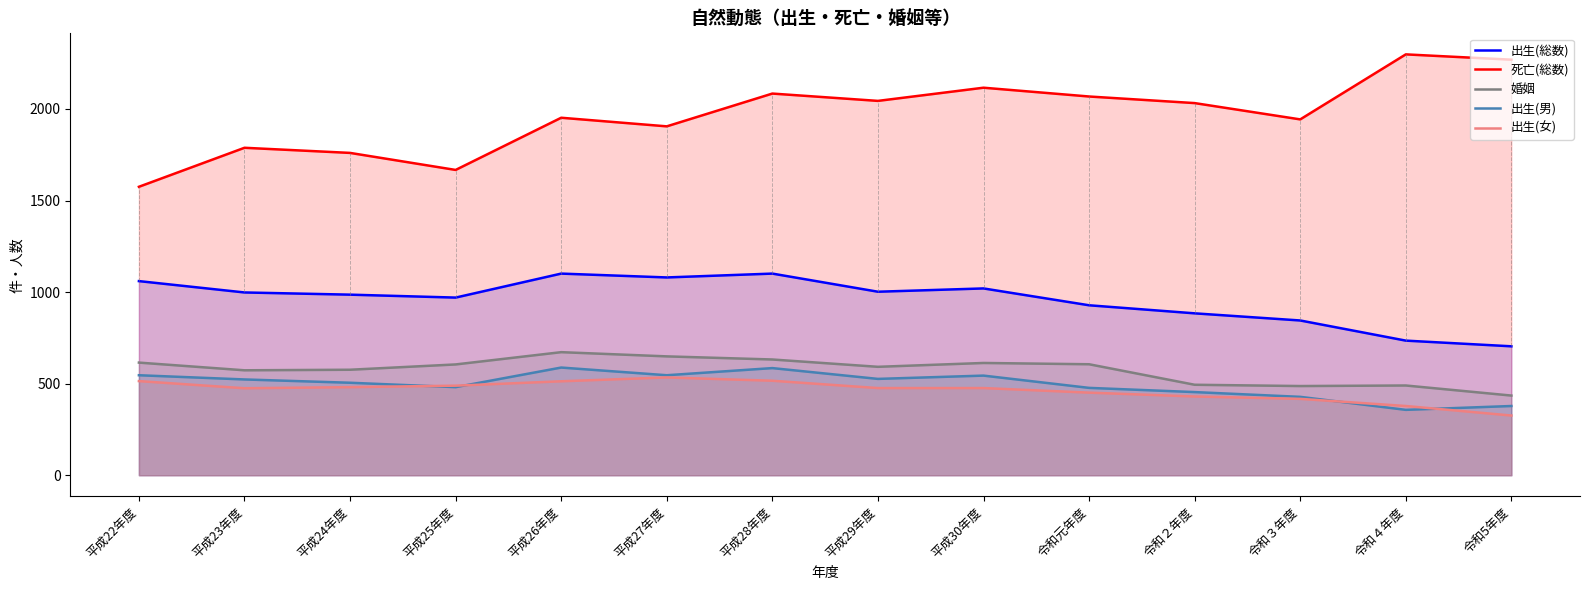

Reading right to left, list all the values displayed in this chart.

出生(総数): 令和5年度=704	令和４年度=735	令和３年度=845	令和２年度=884	令和元年度=928	平成30年度=1020	平成29年度=1002	平成28年度=1101	平成27年度=1080	平成26年度=1101	平成25年度=970	平成24年度=986	平成23年度=998	平成22年度=1060
死亡(総数): 令和5年度=2269	令和４年度=2298	令和３年度=1943	令和２年度=2032	令和元年度=2068	平成30年度=2116	平成29年度=2044	平成28年度=2084	平成27年度=1905	平成26年度=1952	平成25年度=1667	平成24年度=1760	平成23年度=1788	平成22年度=1575
婚姻: 令和5年度=435	令和４年度=490	令和３年度=487	令和２年度=494	令和元年度=606	平成30年度=613	平成29年度=592	平成28年度=632	平成27年度=649	平成26年度=672	平成25年度=605	平成24年度=576	平成23年度=573	平成22年度=615
出生(男): 令和5年度=378	令和４年度=357	令和３年度=428	令和２年度=454	令和元年度=477	平成30年度=544	平成29年度=526	平成28年度=585	平成27年度=546	平成26年度=588	平成25年度=481	平成24年度=505	平成23年度=523	平成22年度=546
出生(女): 令和5年度=326	令和４年度=378	令和３年度=417	令和２年度=430	令和元年度=451	平成30年度=476	平成29年度=476	平成28年度=516	平成27年度=534	平成26年度=513	平成25年度=489	平成24年度=481	平成23年度=475	平成22年度=514